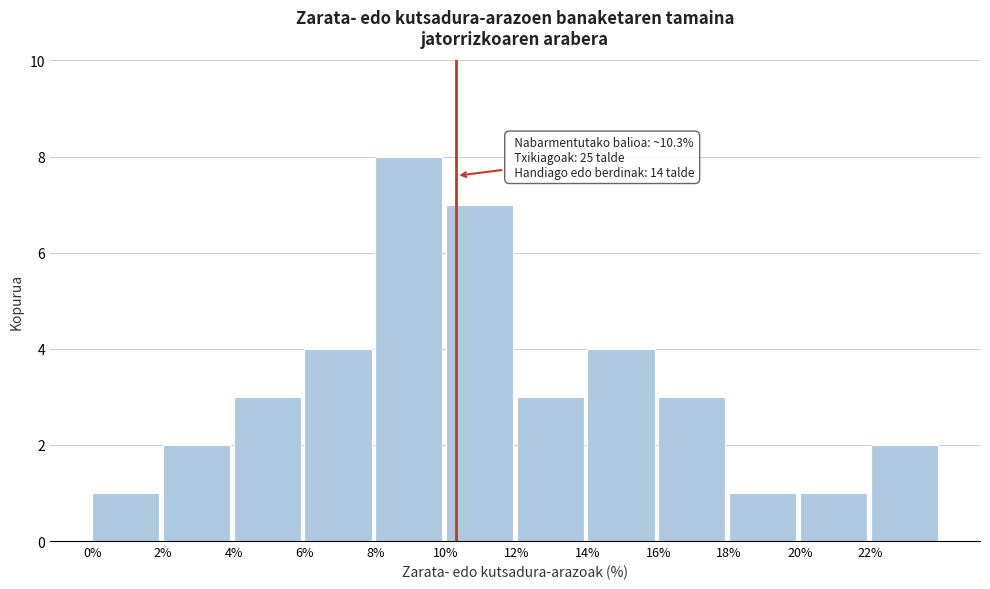

Over which range of the x-axis is the bar tallest?

8 to 10